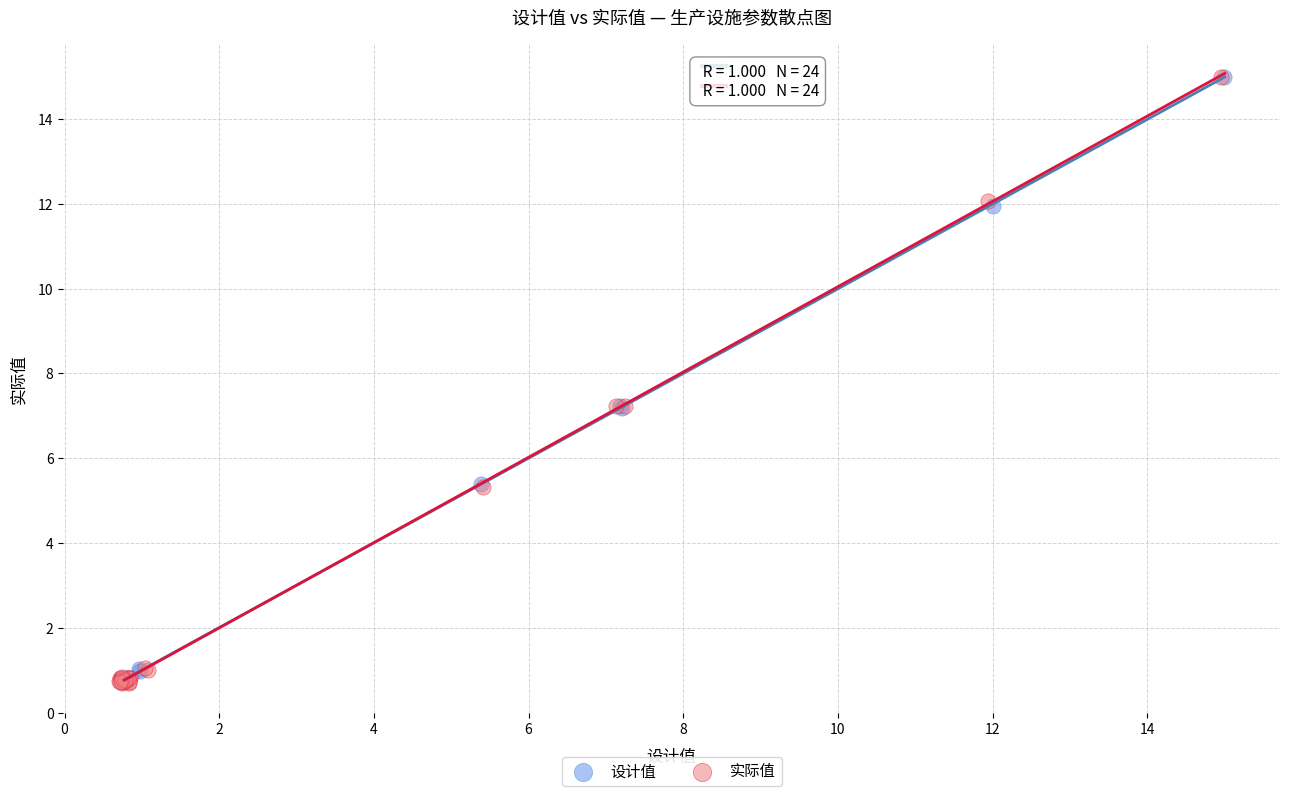

Which series has the largest Y range (max minus min)?

实际值